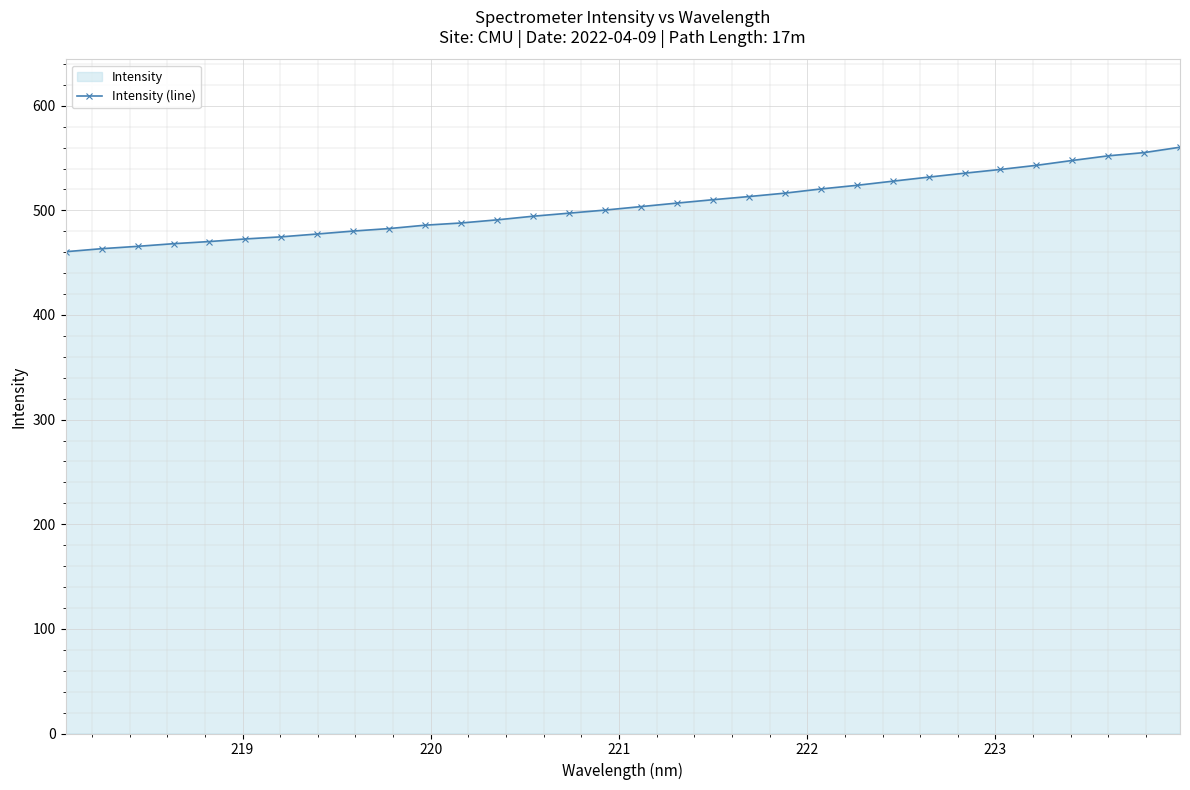

Reading right to left, what are all the values shown in this chart?

560.4	555.2	552.1	547.7	543.0	539.1	535.5	531.8	527.9	523.9	520.5	516.5	513.2	510.2	507.0	503.6	500.3	497.3	494.4	490.9	488.0	485.9	482.6	480.2	477.4	474.7	472.7	470.2	468.1	465.6	463.4	460.5